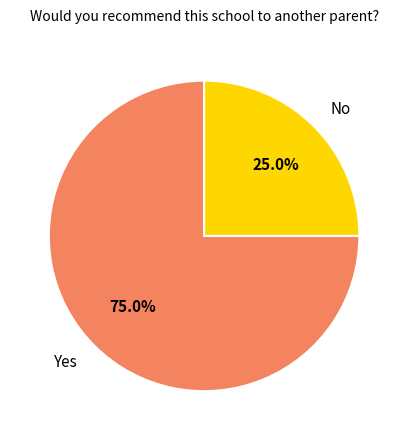

Rank the categories by value from highest to lowest.

Yes, No